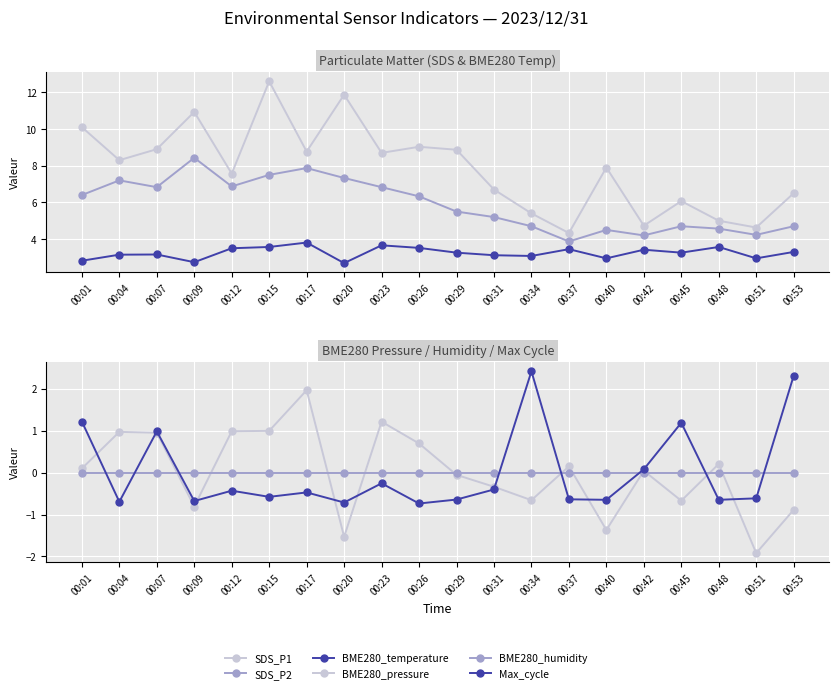

At which label does Max_cycle reach its peak?

00:34